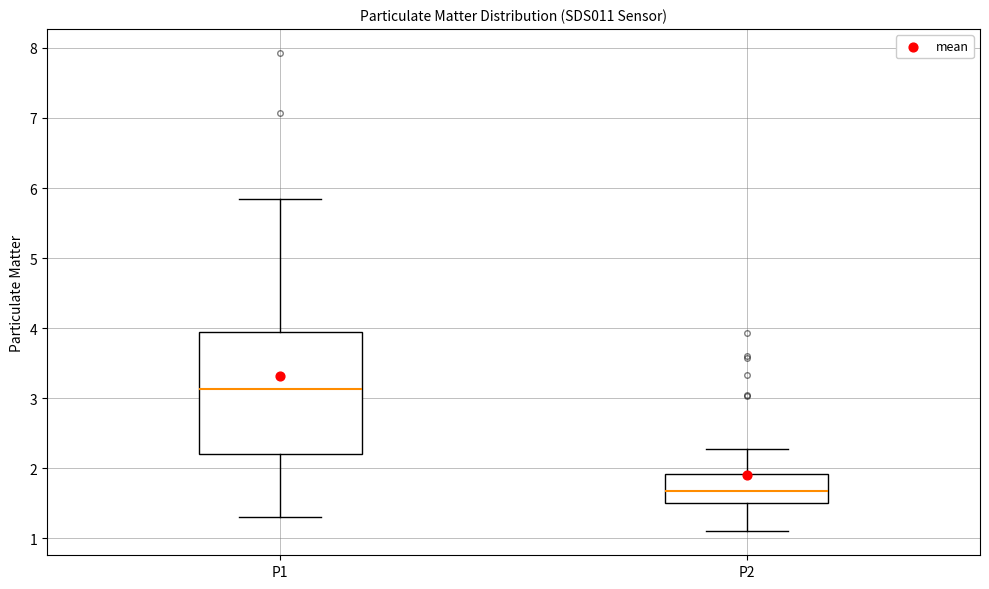

Comparing the boxes themselves (not the whiskers), which one is the tallest?

P1